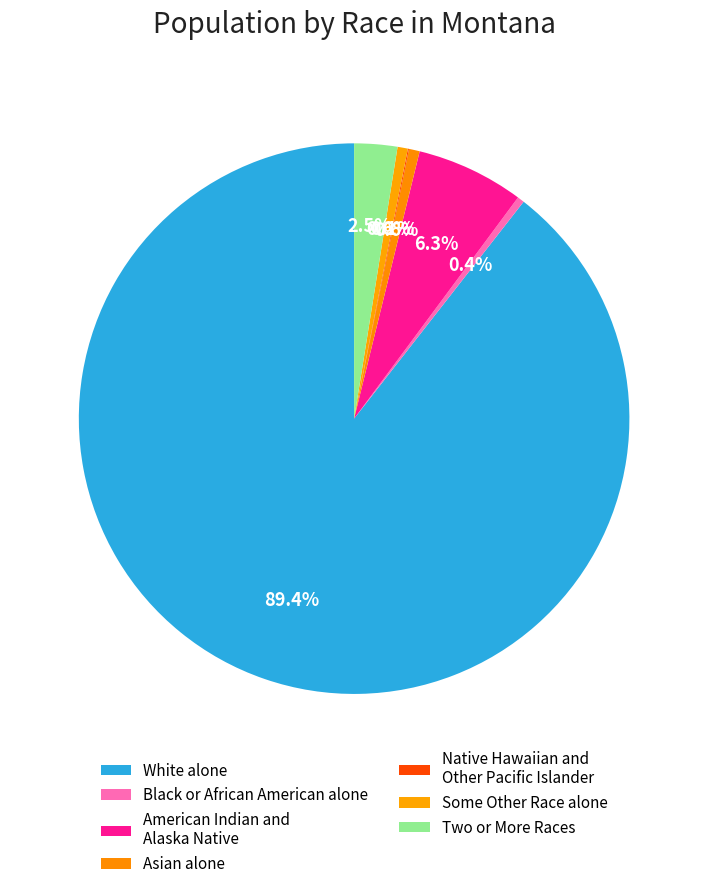

Is it true that White alone is 89% of the pie?

True